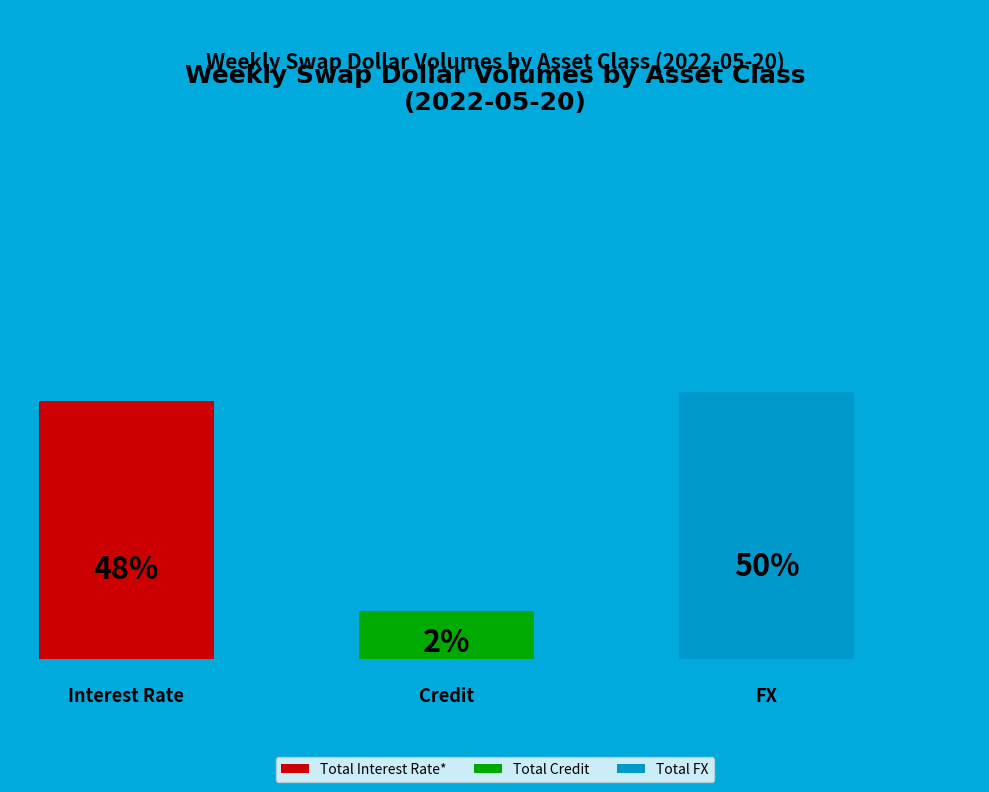

Is Total Interest Rate* the majority of the pie?

No